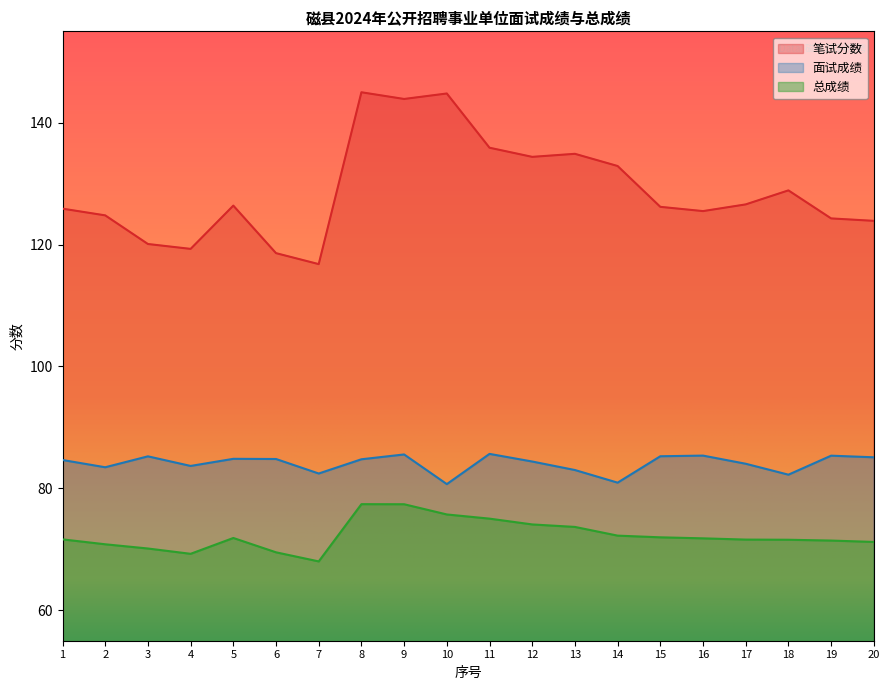

Count the number of data series in this chart.

3